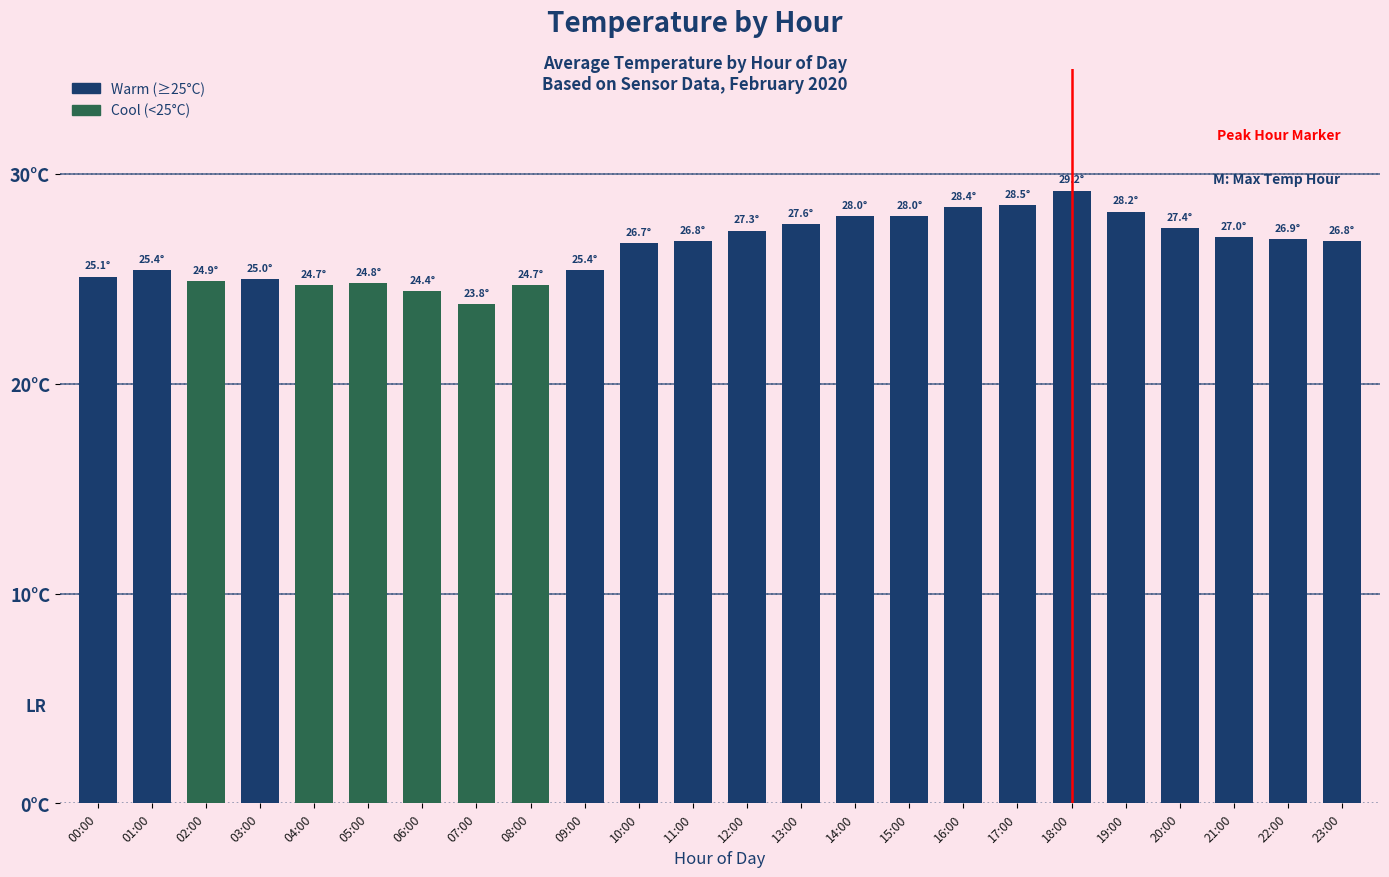

Reading left to right, list all the values displayed in this chart.

25.1	25.4	24.9	25.0	24.7	24.8	24.4	23.8	24.7	25.4	26.7	26.8	27.3	27.6	28.0	28.0	28.4	28.5	29.2	28.2	27.4	27.0	26.9	26.8